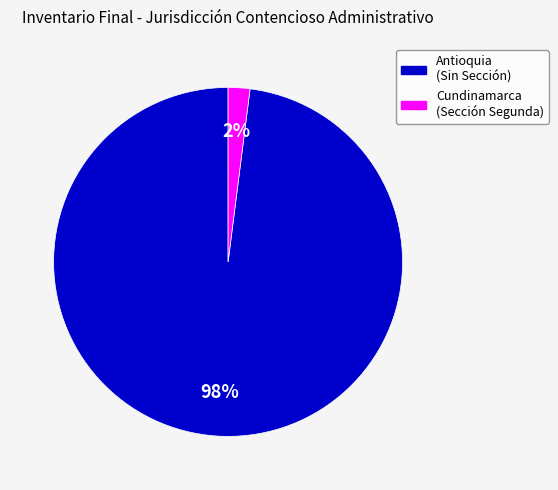

To the nearest percent, what is the difference between the largest and smallest slice percentages?

96%